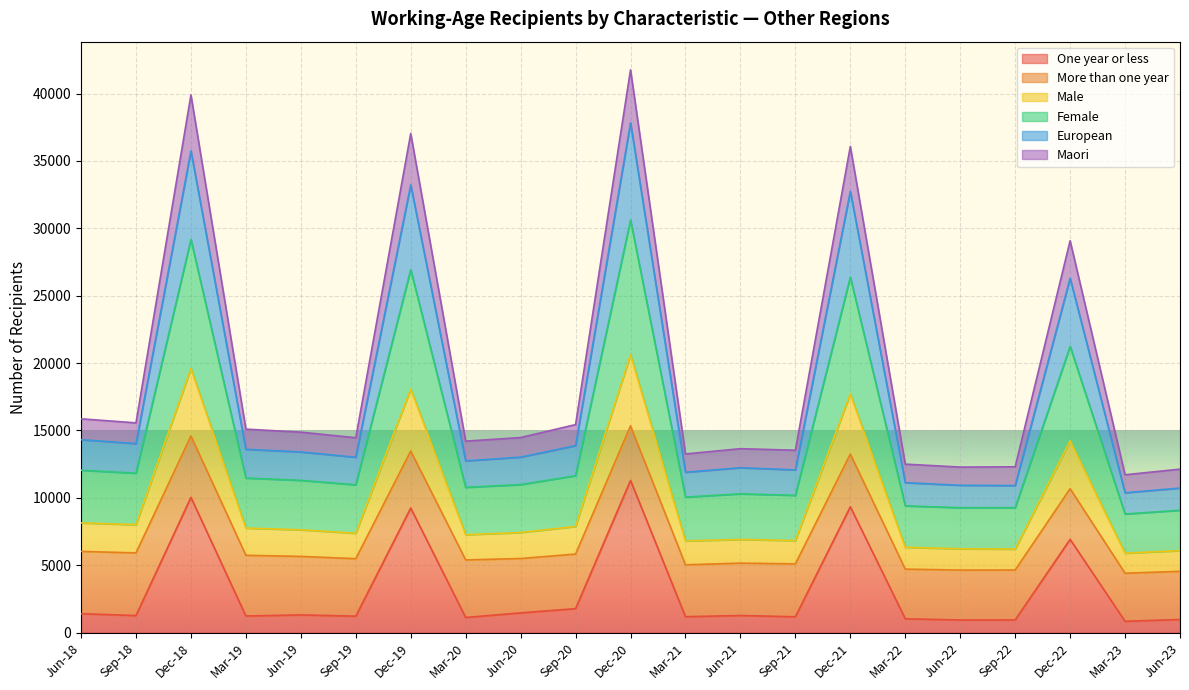

The One year or less series shows 936 at Sep-22. True or false?

True